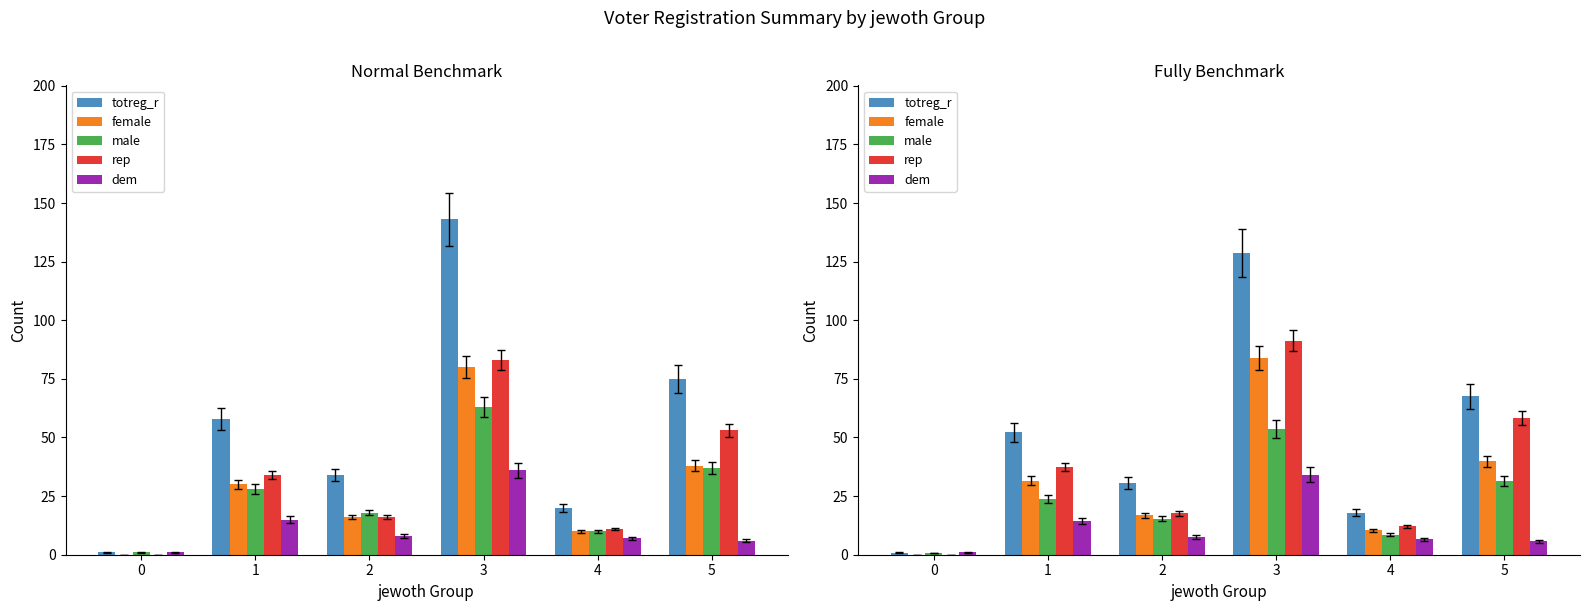

How many groups of bars are there?

6